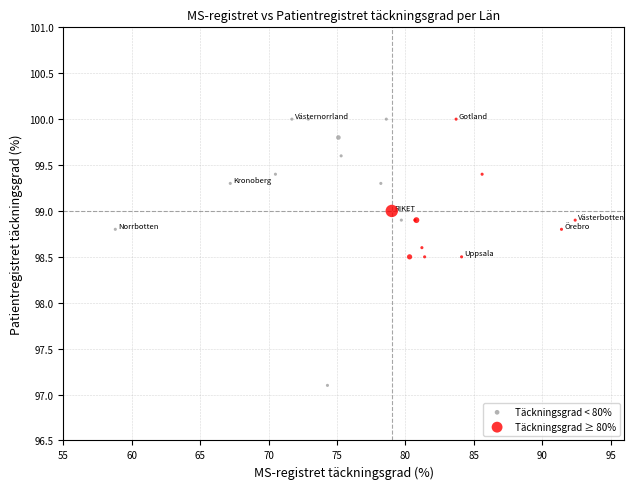

Which series reaches the minimum Y coordinate?

Täckningsgrad < 80%